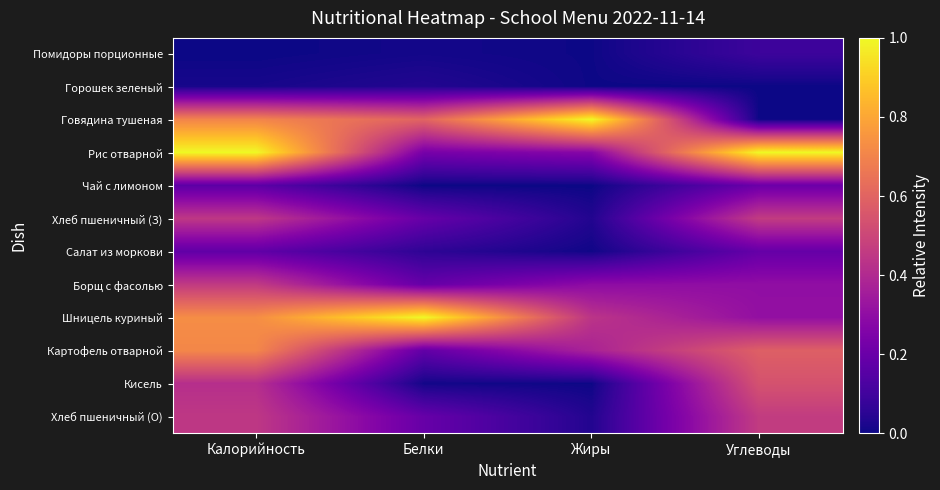

How many distinct data groups are displayed?

12